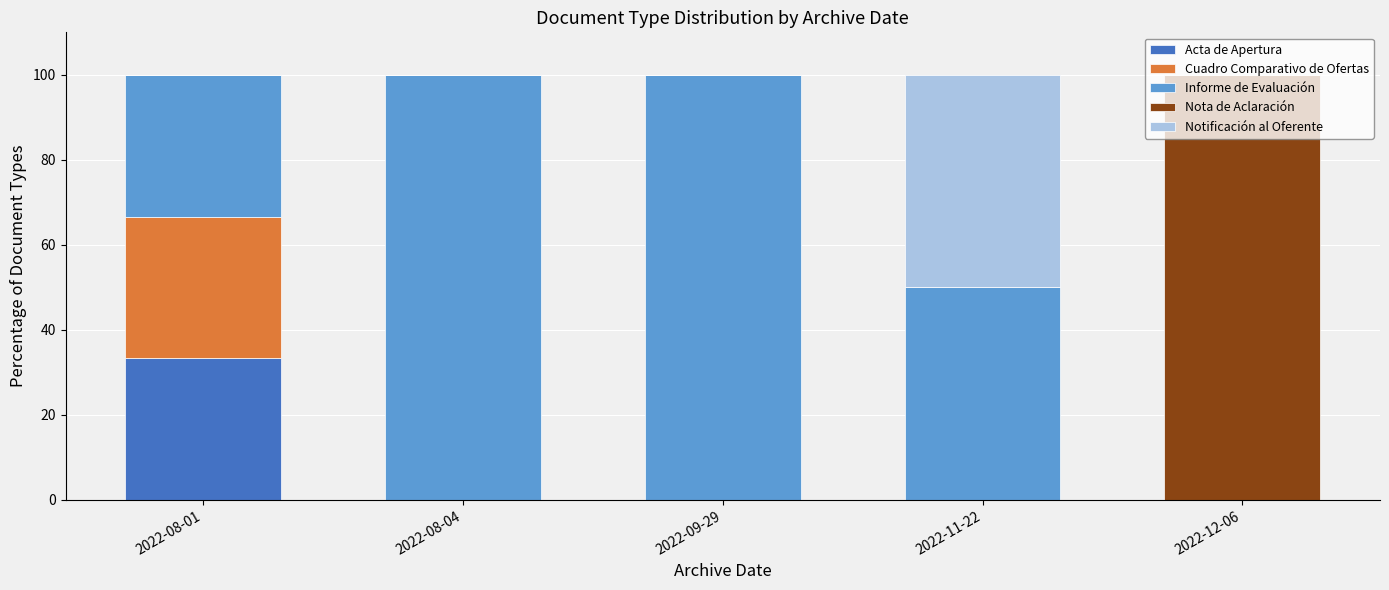

What is the sum of all Acta de Apertura values?

33.3